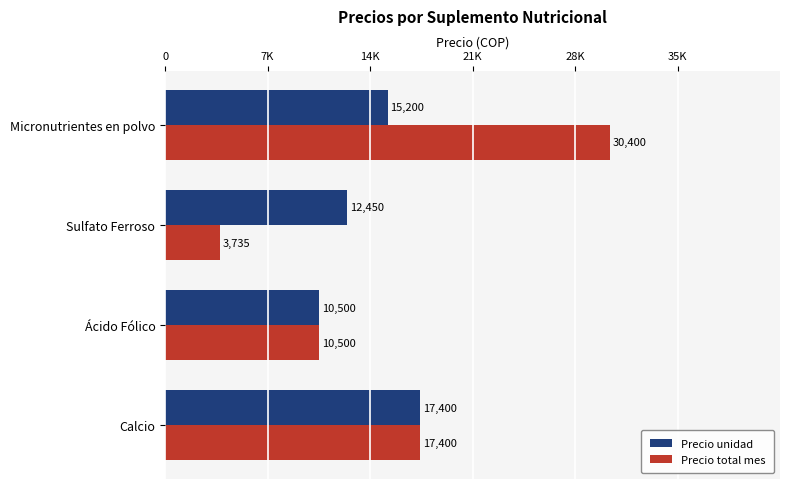

What is the difference between the maximum and minimum values in the Precio total mes series?

26665